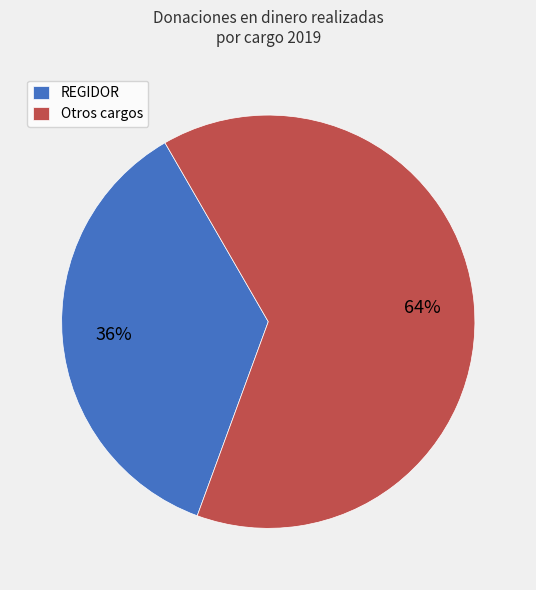

True or false: REGIDOR accounts for 36% of the total.

True